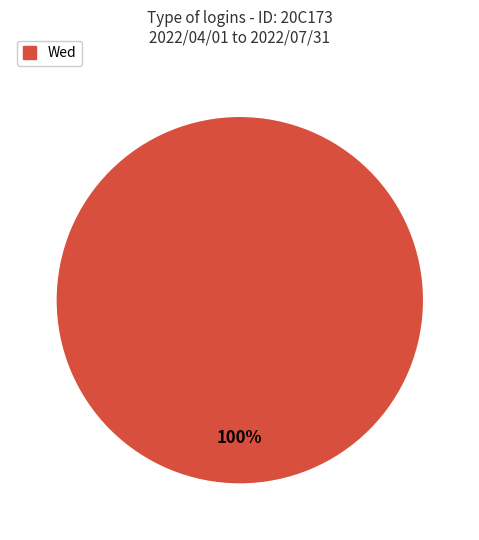

Is there a majority slice in this chart?

Yes